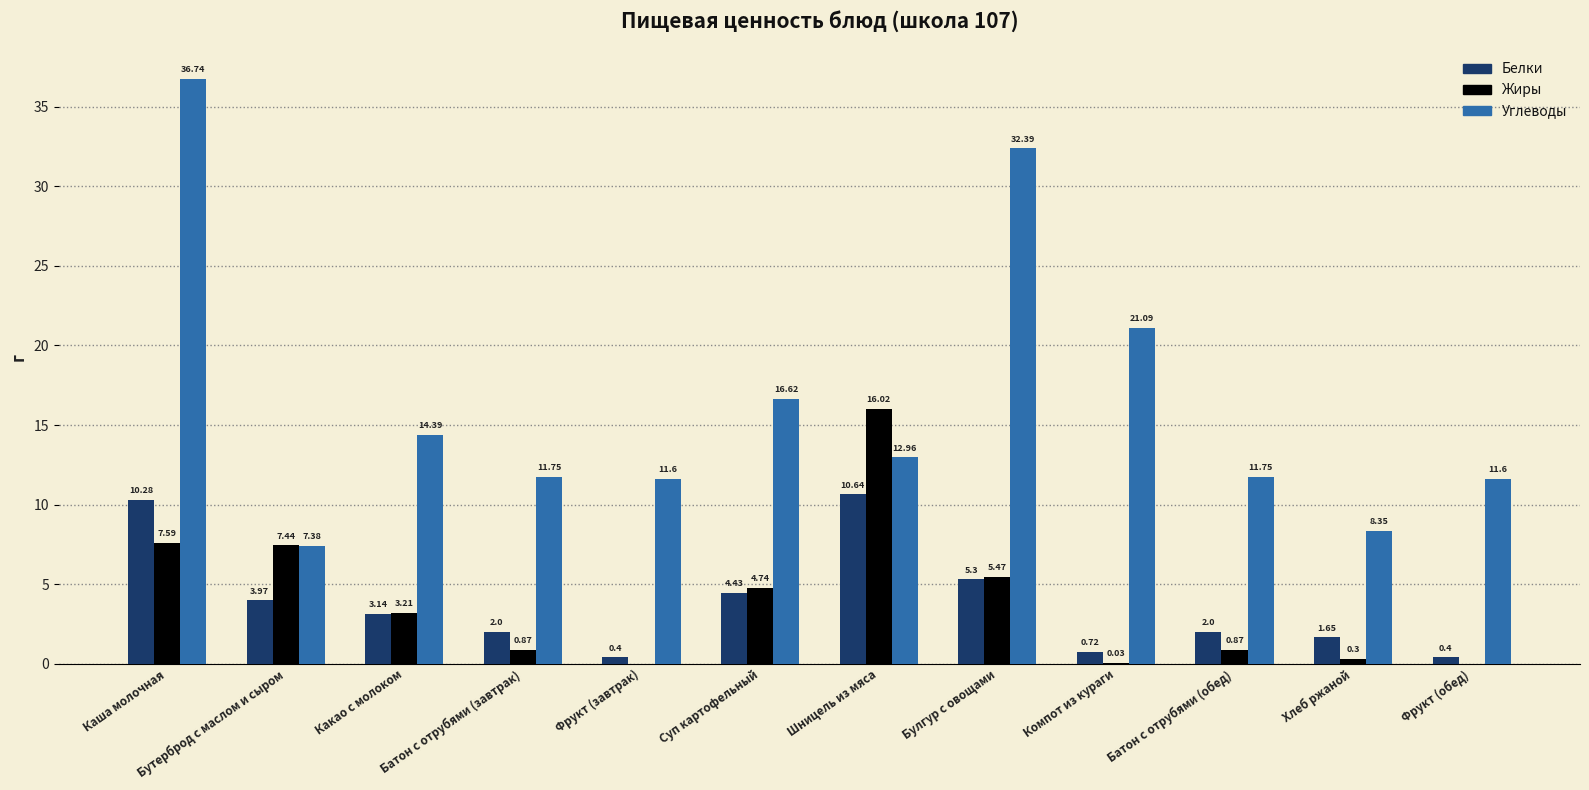

What is the average value of the Жиры series?

3.9